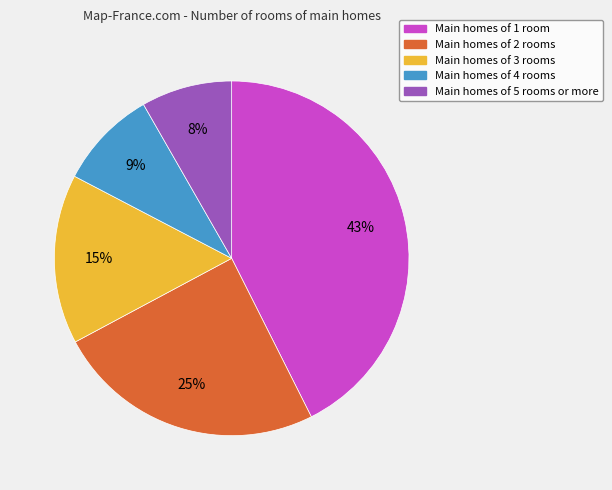

Does any single category account for the majority?

No